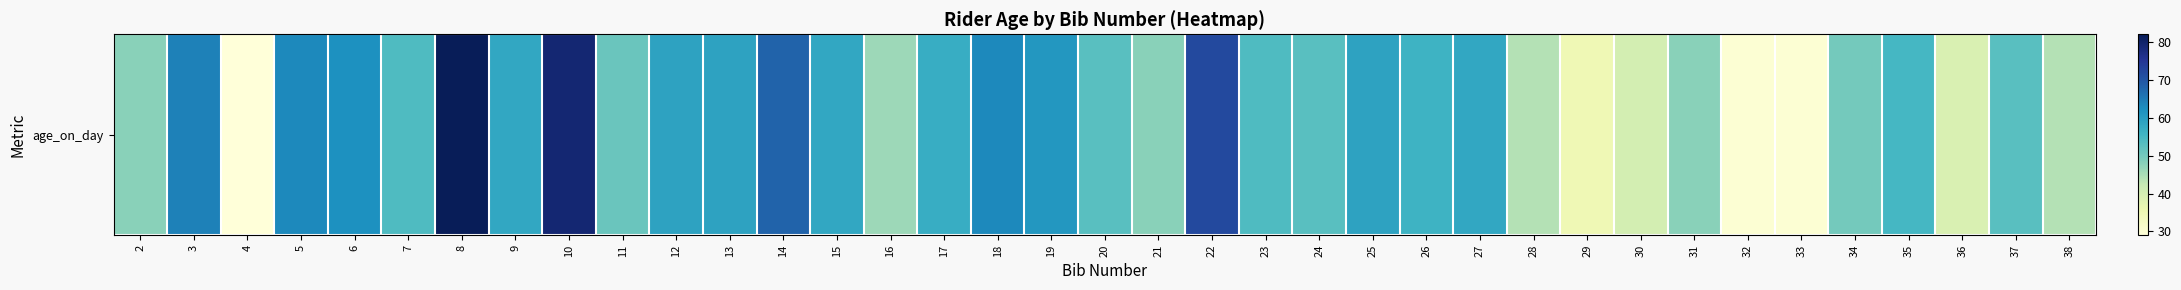

Reading left to right, list all the values displayed in this chart.

2=48	3=64	4=29	5=63	6=62	7=54	8=82	9=58	10=79	11=51	12=59	13=59	14=68	15=58	16=46	17=57	18=63	19=61	20=53	21=48	22=72	23=54	24=53	25=59	26=56	27=58	28=44	29=35	30=40	31=48	32=30	33=30	34=50	35=55	36=39	37=53	38=44